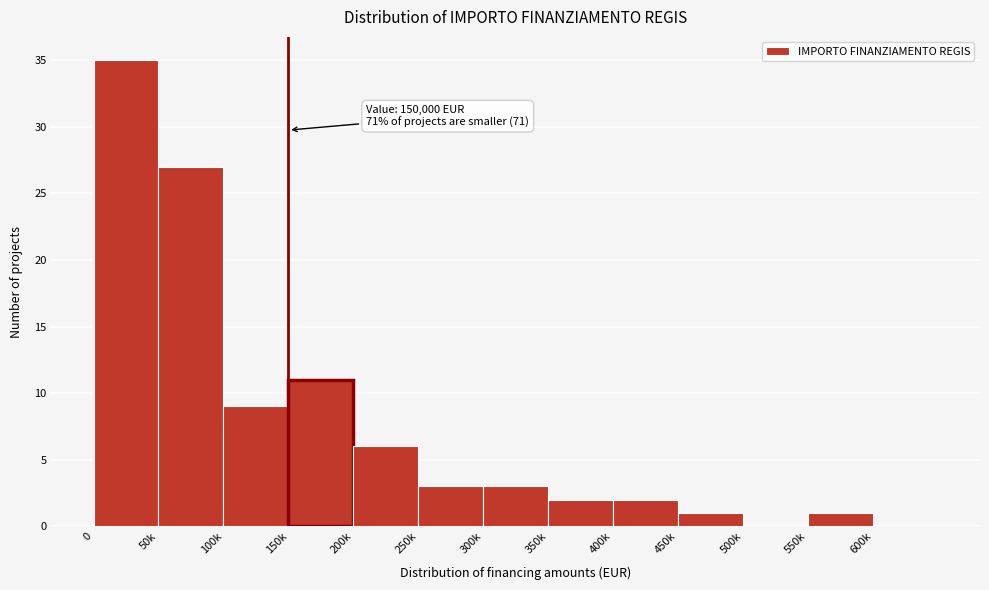

Reading right to left, extract all data points from this chart.

600k=0	550k=1	500k=0	450k=1	400k=2	350k=2	300k=3	250k=3	200k=6	150k=11	100k=9	50k=27	0=35